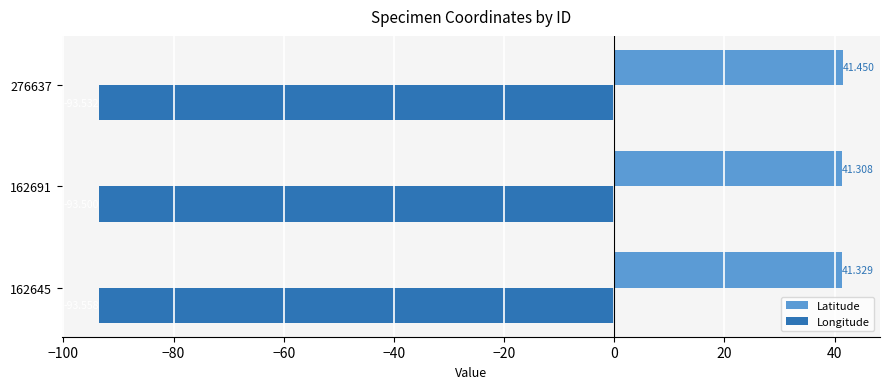

What is the lowest value of the Latitude series?

41.3